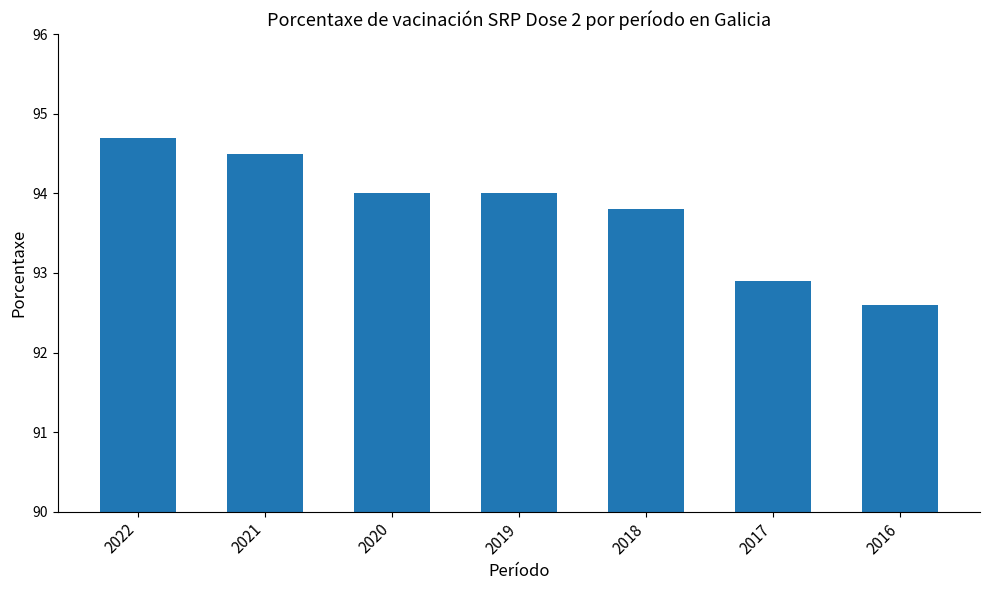

Reading left to right, extract all data points from this chart.

2022=94.7	2021=94.5	2020=94.0	2019=94.0	2018=93.8	2017=92.9	2016=92.6